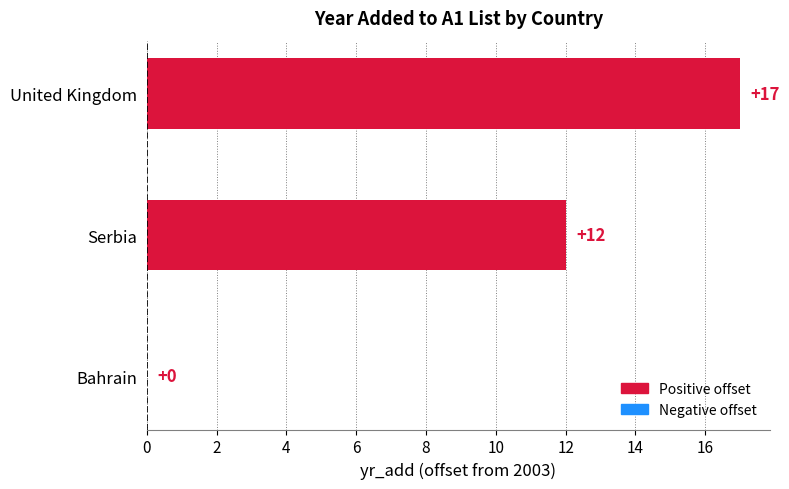

What is the approximate value at Serbia?

12